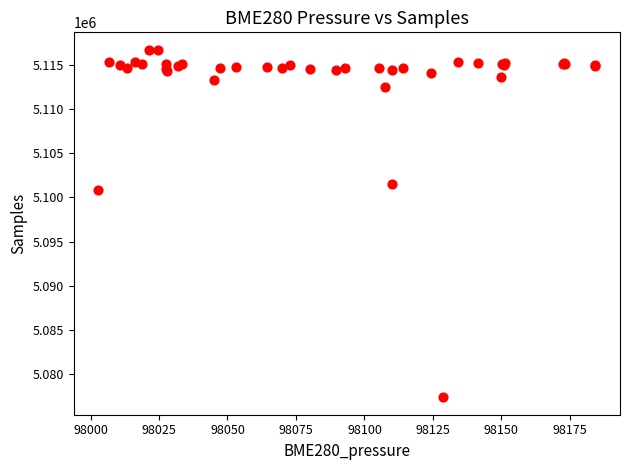

What Y value in the scatter plot is closest to 5097040?

5100825